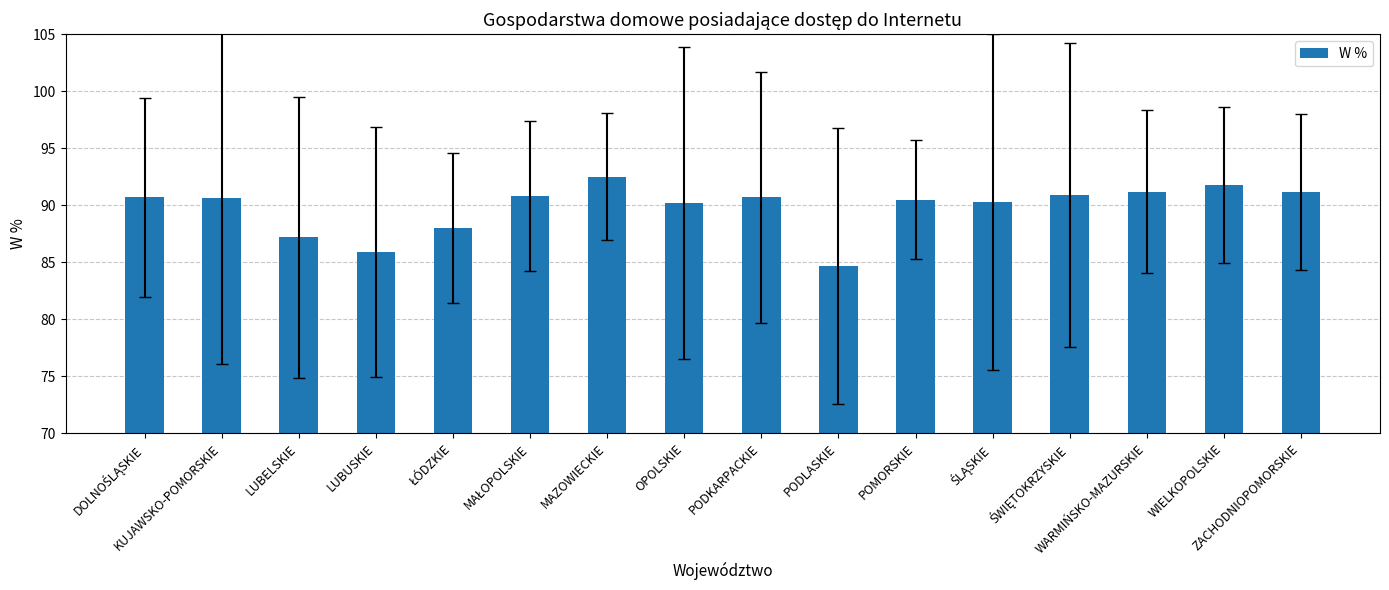

What is the label of the 6th bar from the right?

POMORSKIE